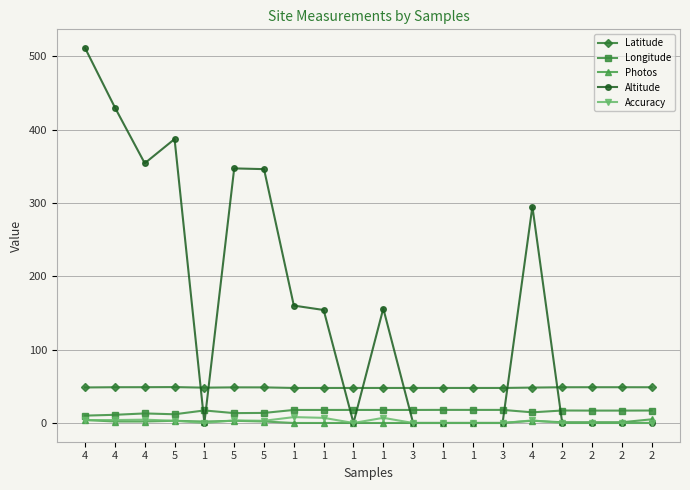

At which label is Accuracy closest to 4?

4